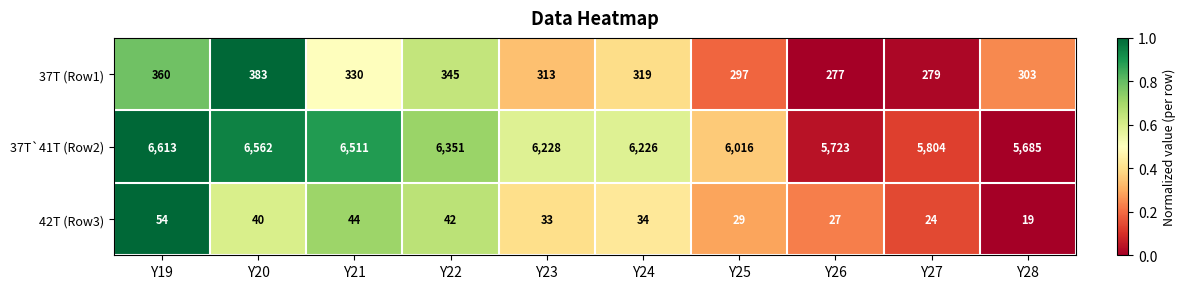

True or false: 42T (Row3) has a value of 46 at Y24.

False